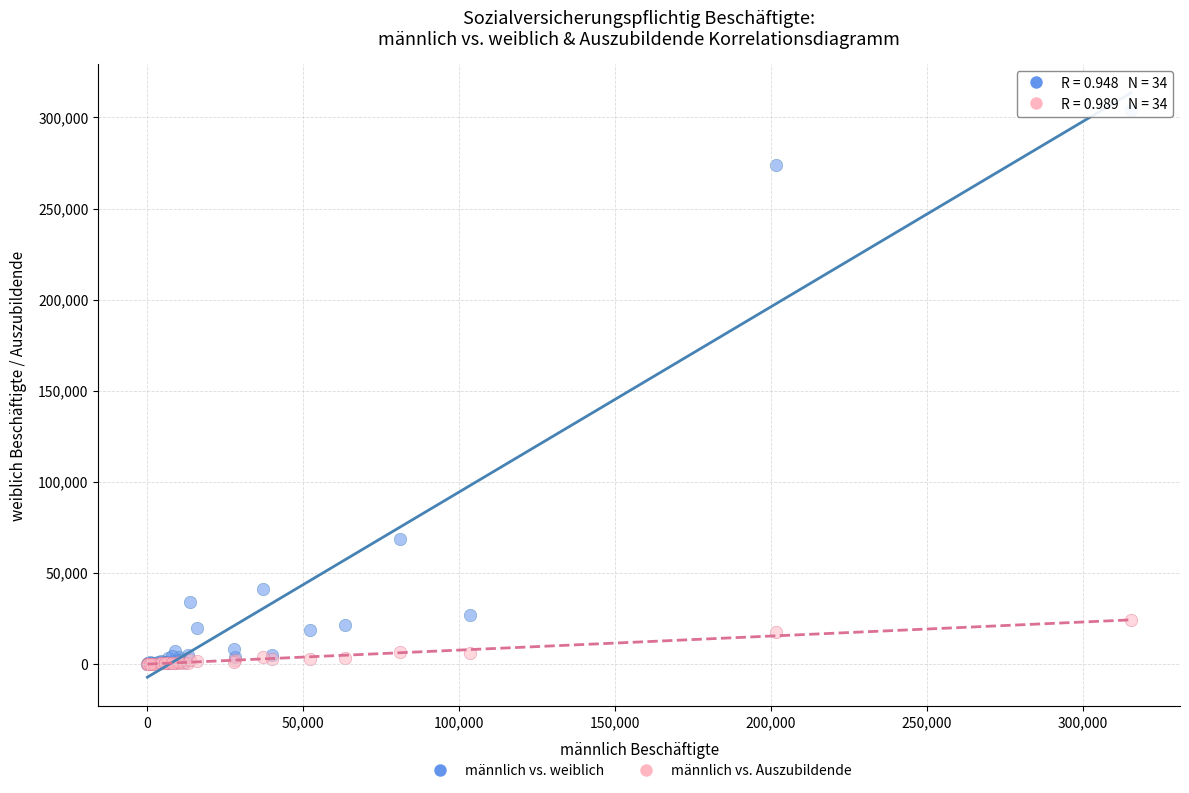

Which series has the widest spread of Y values?

männlich vs. weiblich